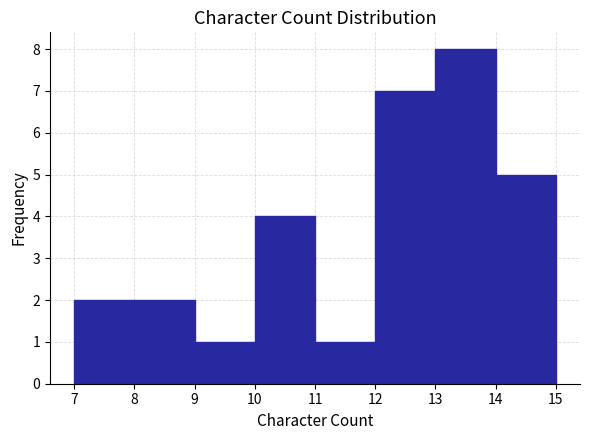

Over which range of the x-axis is the bar tallest?

13 to 14